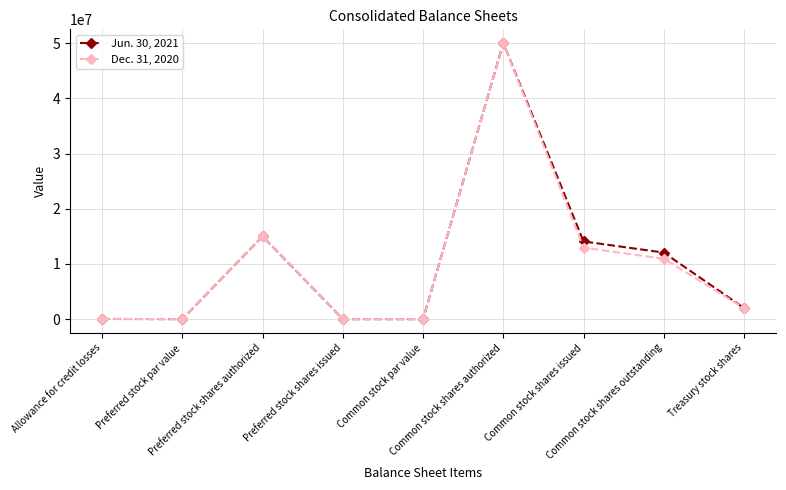

Is the value of Jun. 30, 2021 at Common stock par value greater than the value of Dec. 31, 2020 at Preferred stock shares authorized?

No